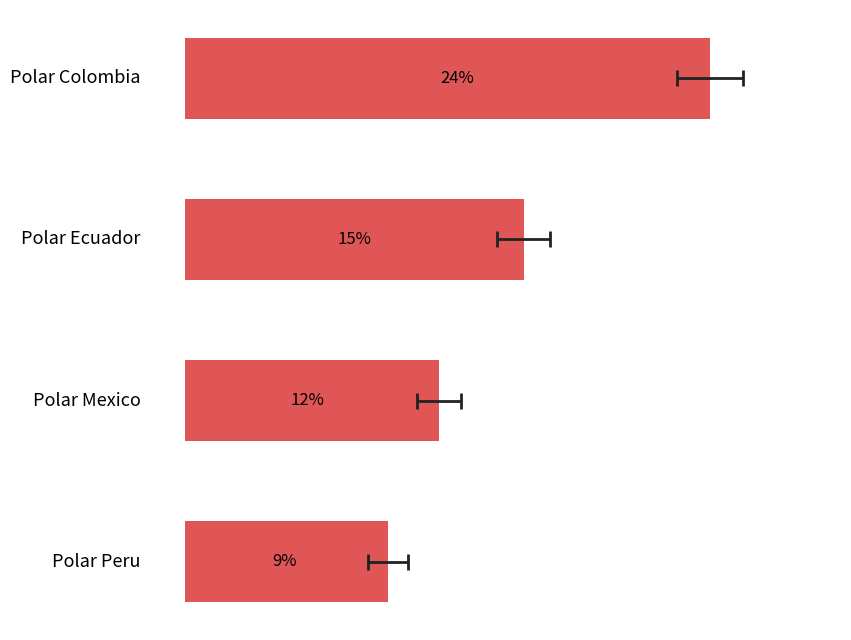

What is the difference between the second highest and minimum values?

6.2